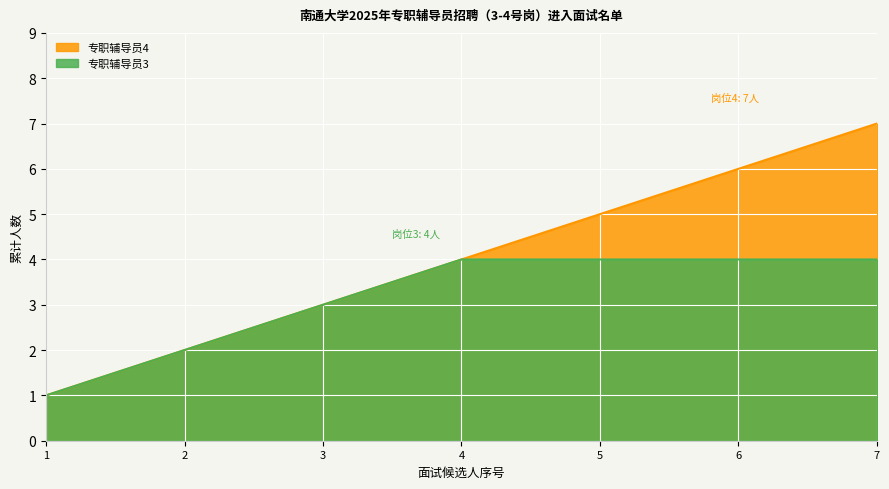

Approximately how many times larger is the value at 5 compared to 3?

1.7